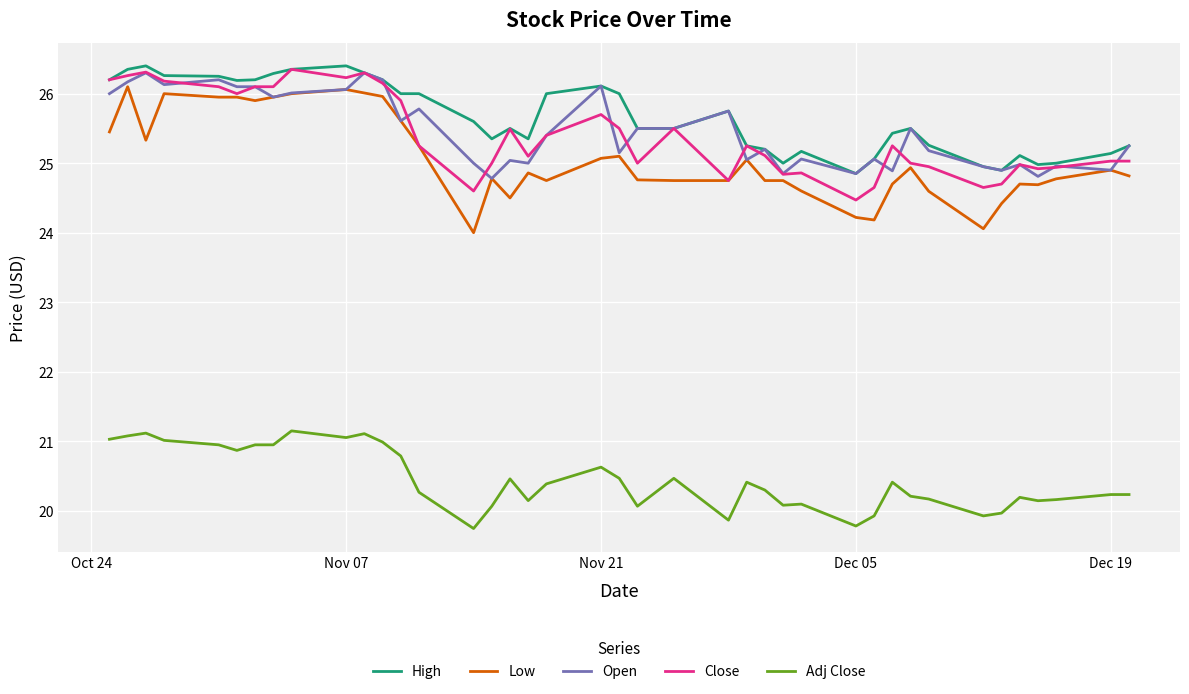

True or false: High and Low cross at least once.

False